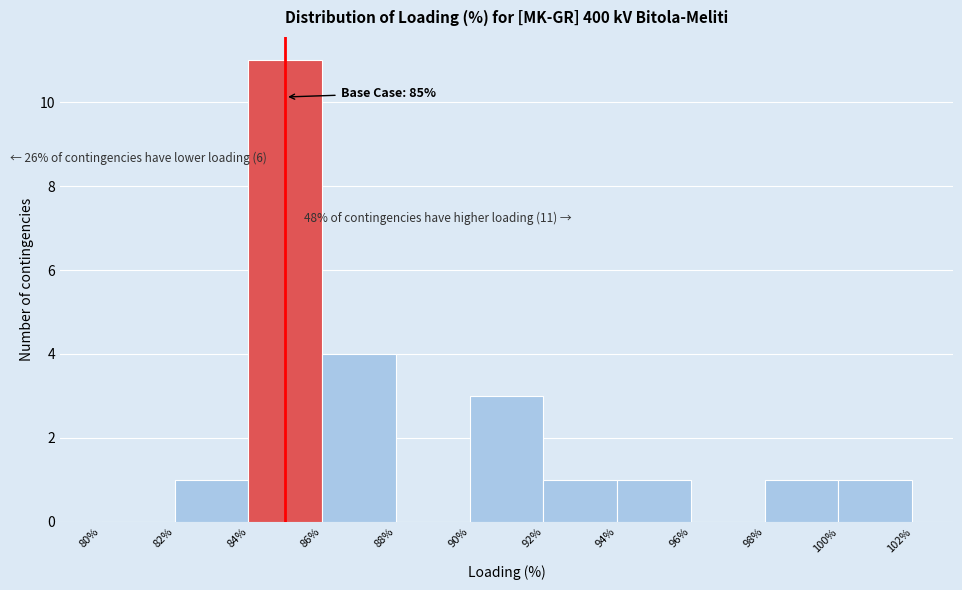

Over which range of the x-axis is the bar tallest?

84% to 86%